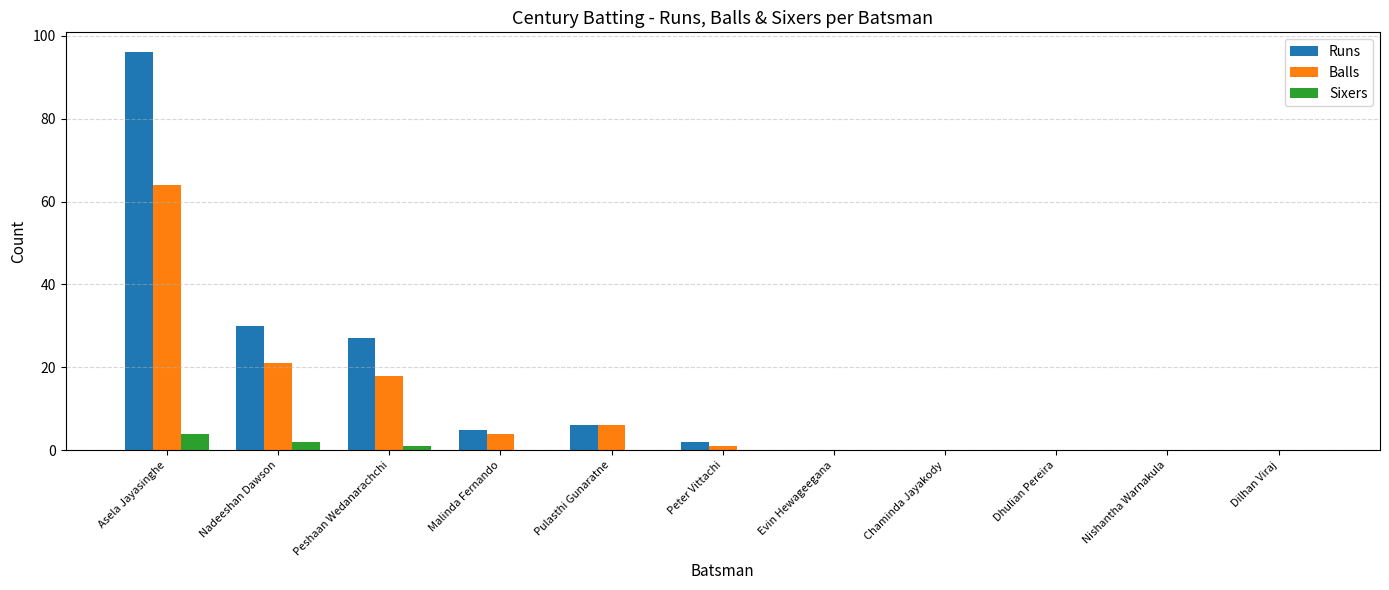

Between Asela Jayasinghe and Dilhan Viraj, which series saw the biggest shift?

Runs